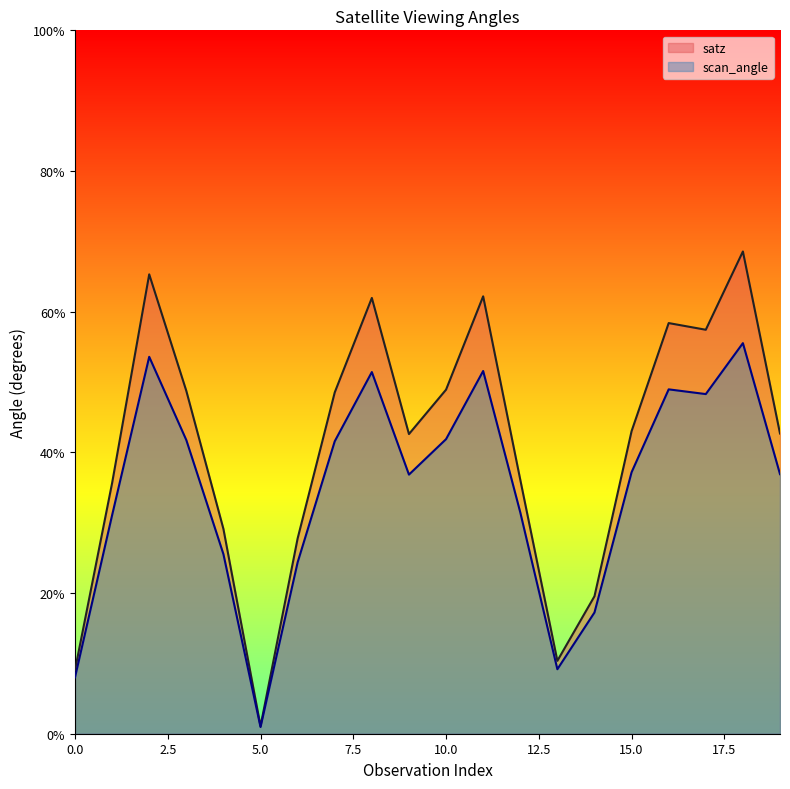

Reading right to left, extract all data points from this chart.

satz: 42.7	68.6	57.4	58.4	43.0	19.5	10.4	36.1	62.2	48.9	42.6	62.0	48.5	27.8	1.1	29.1	48.7	65.3	35.6	9.1
scan_angle: 36.9	55.5	48.3	49.0	37.2	17.2	9.2	31.5	51.6	41.9	36.8	51.4	41.6	24.4	1.0	25.5	41.7	53.6	31.1	8.0